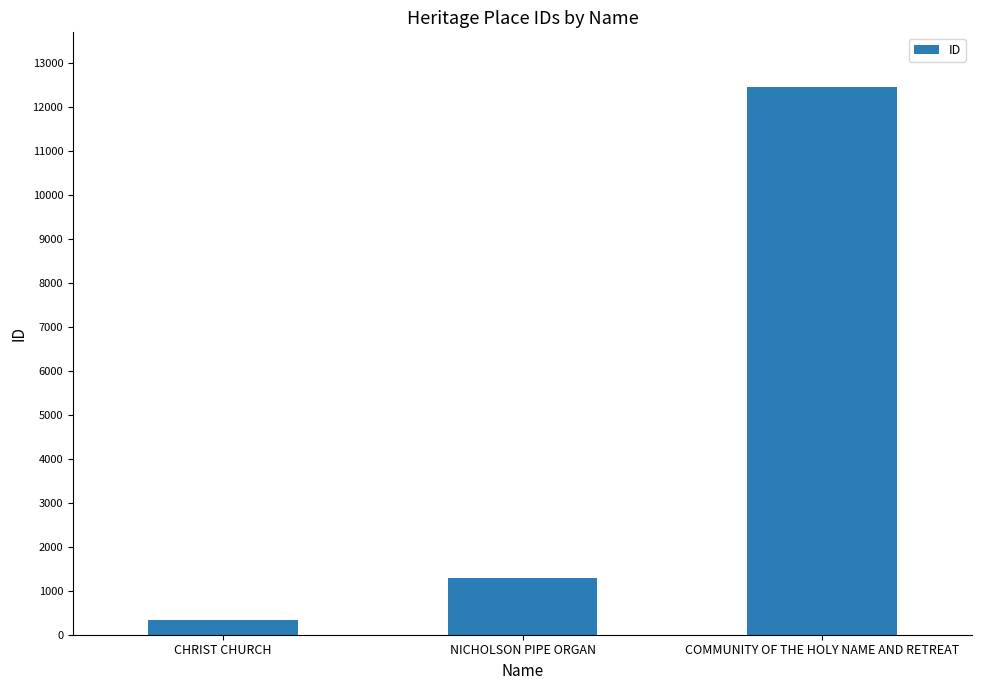

The chart shows a value of 325 at NICHOLSON PIPE ORGAN. True or false?

False